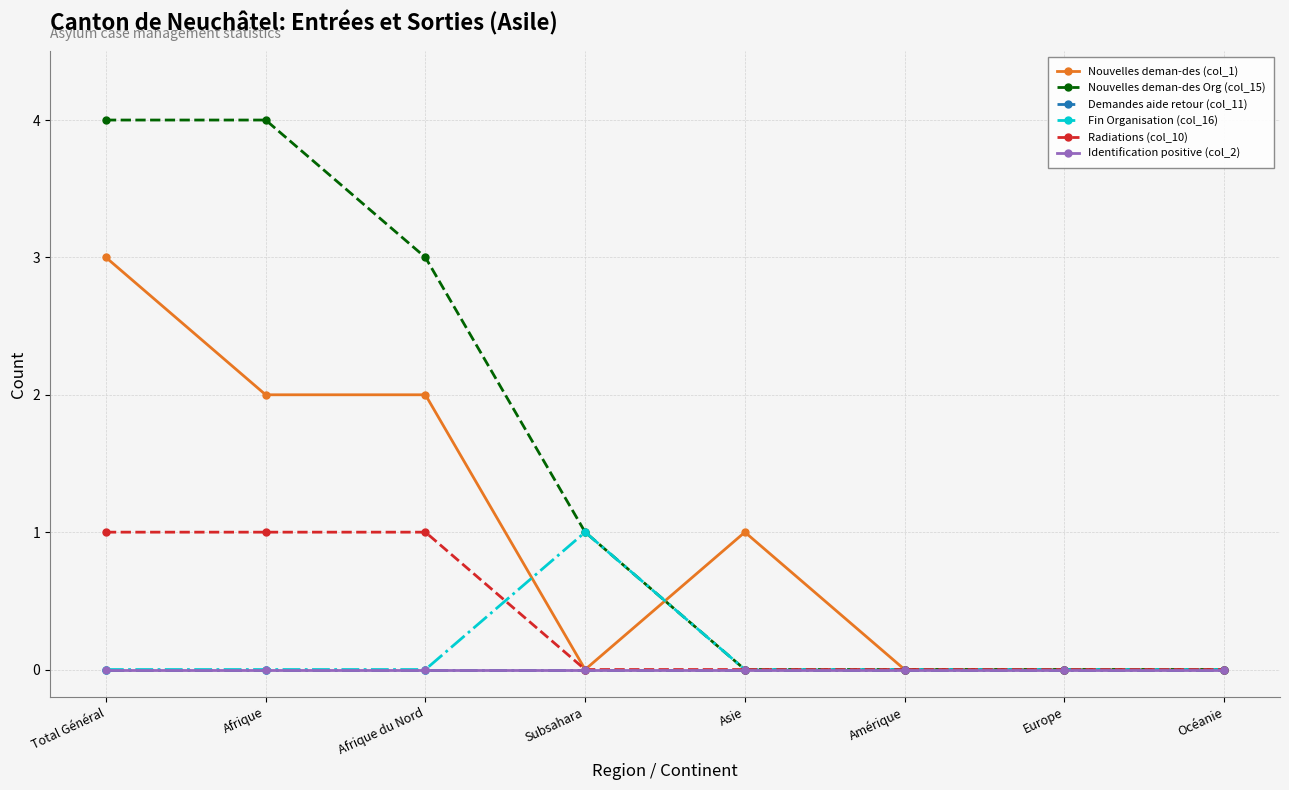

Which series changed the most between Subsahara and Europe?

Nouvelles deman-des Org (col_15)